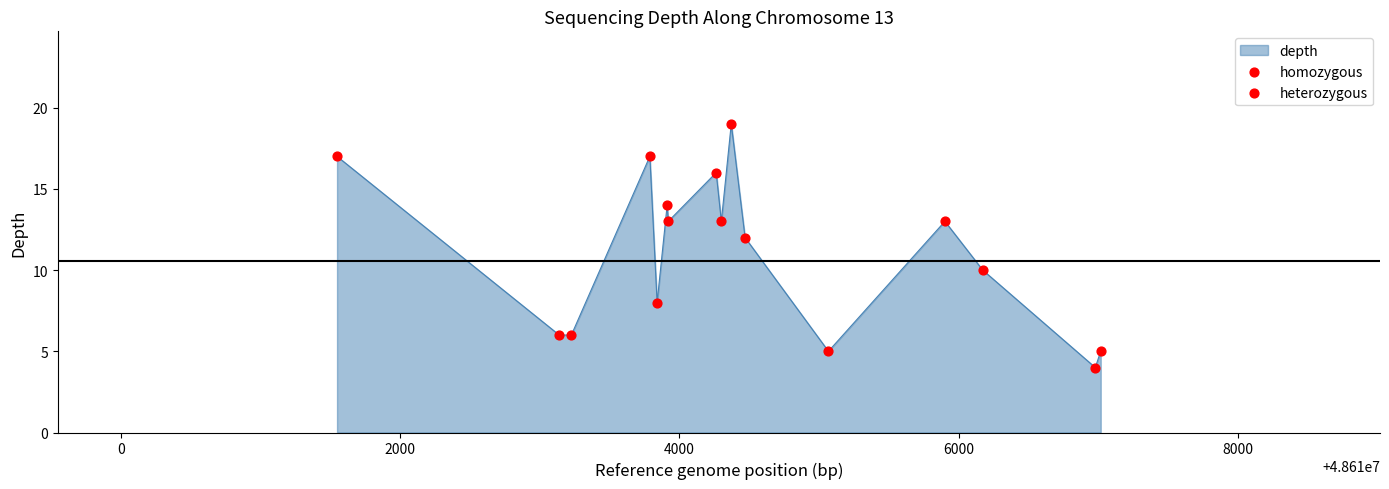

What is the smallest value displayed?

4